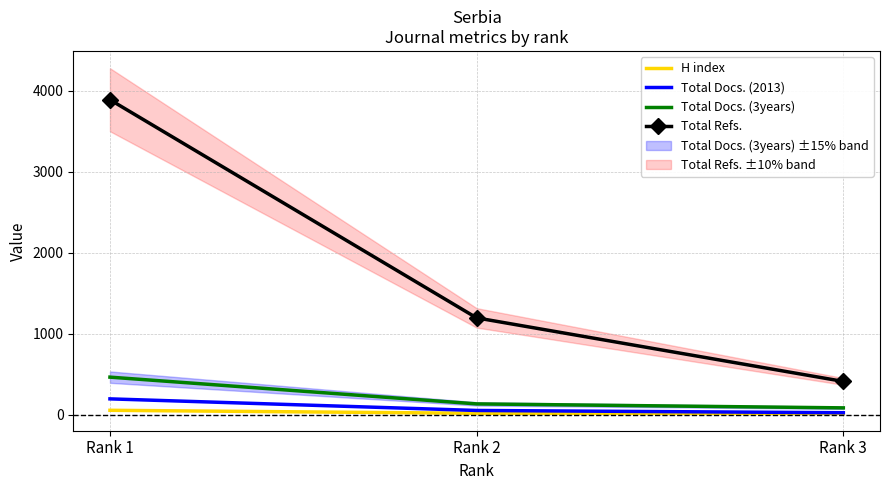

Where is Total Refs. nearest to the value 2151?

Rank 2